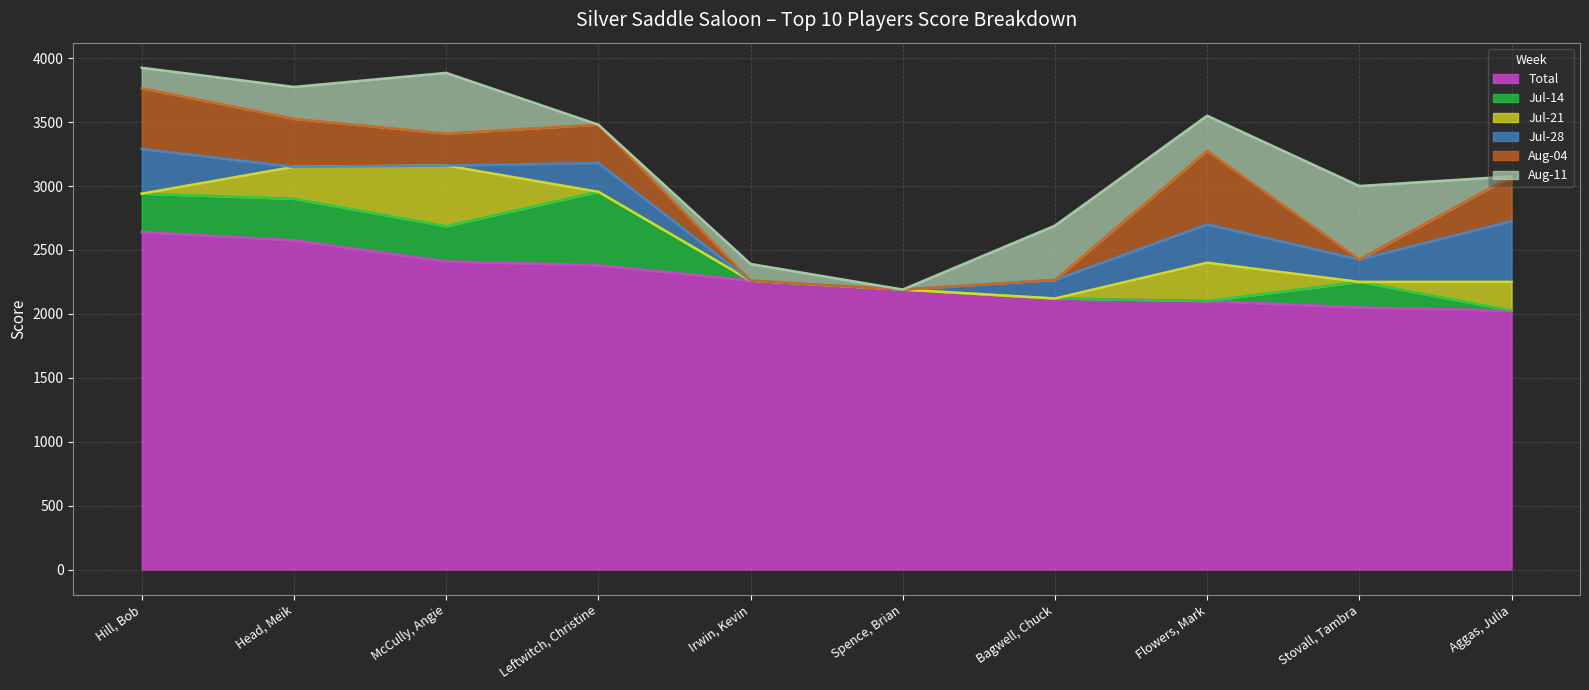

The Aug-04 series shows 514 at Aggas, Julia. True or false?

False